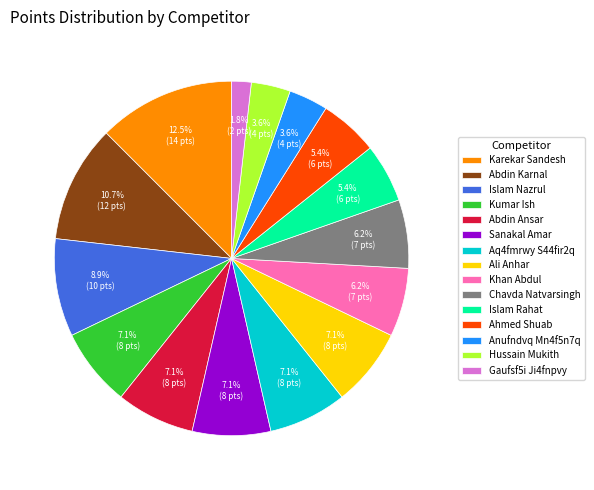

How many slices are in this pie chart?

15